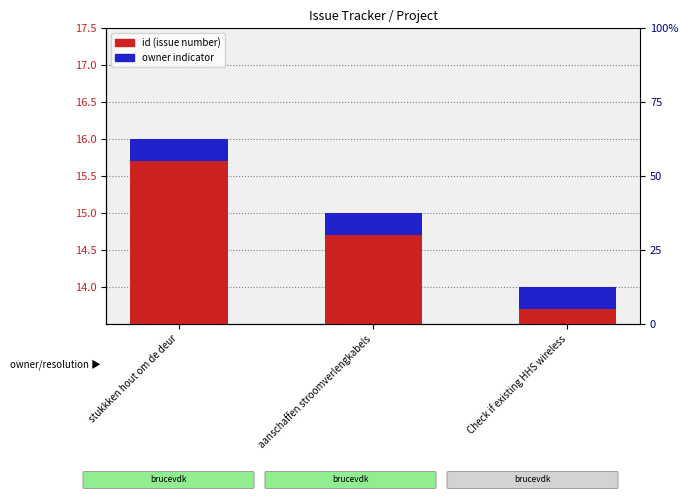

Between stukkken hout om de deur and Check if existing HHS wireless, which series saw the biggest shift?

id (issue number)